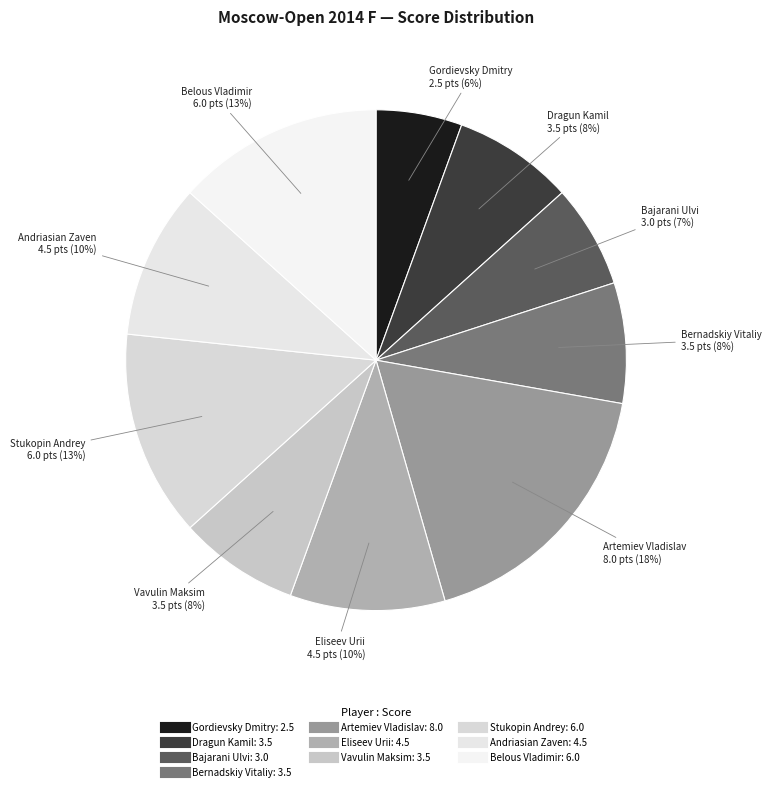

To the nearest percent, what is the difference between the largest and smallest slice percentages?

12%